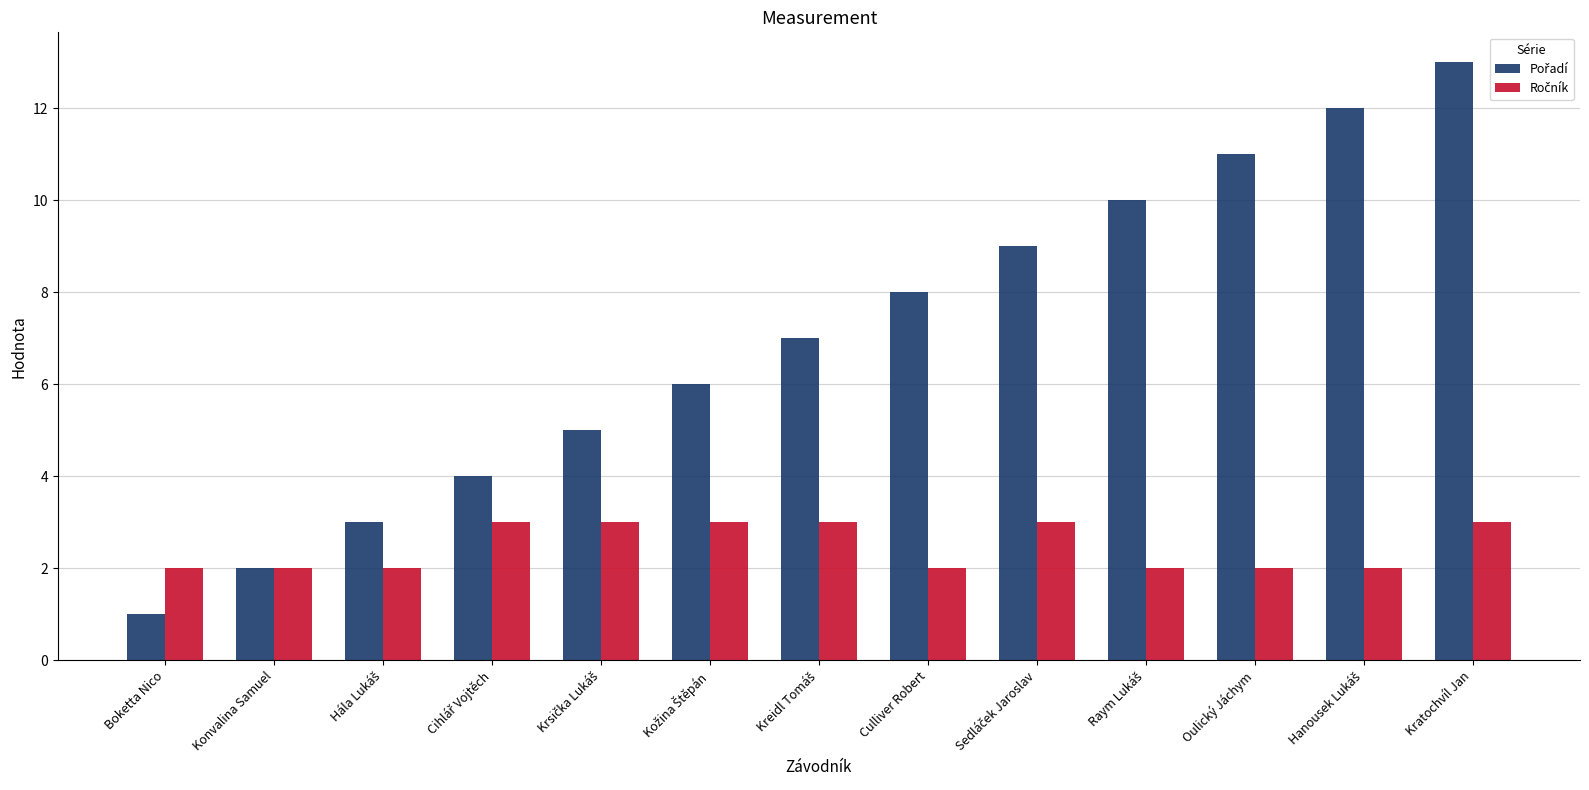

At which category is the sum across all series the highest?

Kratochvíl Jan